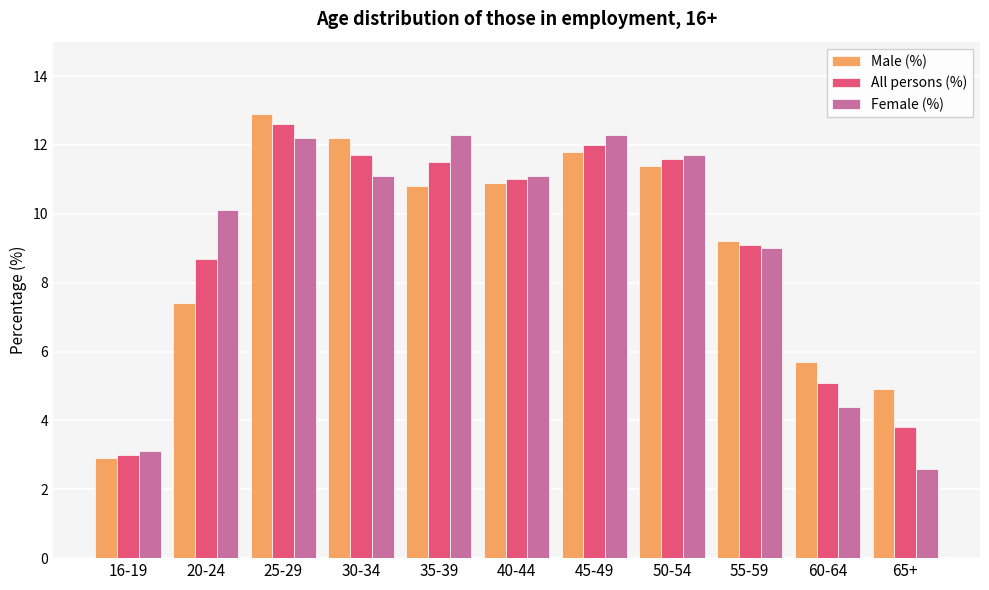

What is the sum of the All persons (%) values at 30-34 and 60-64?

16.8